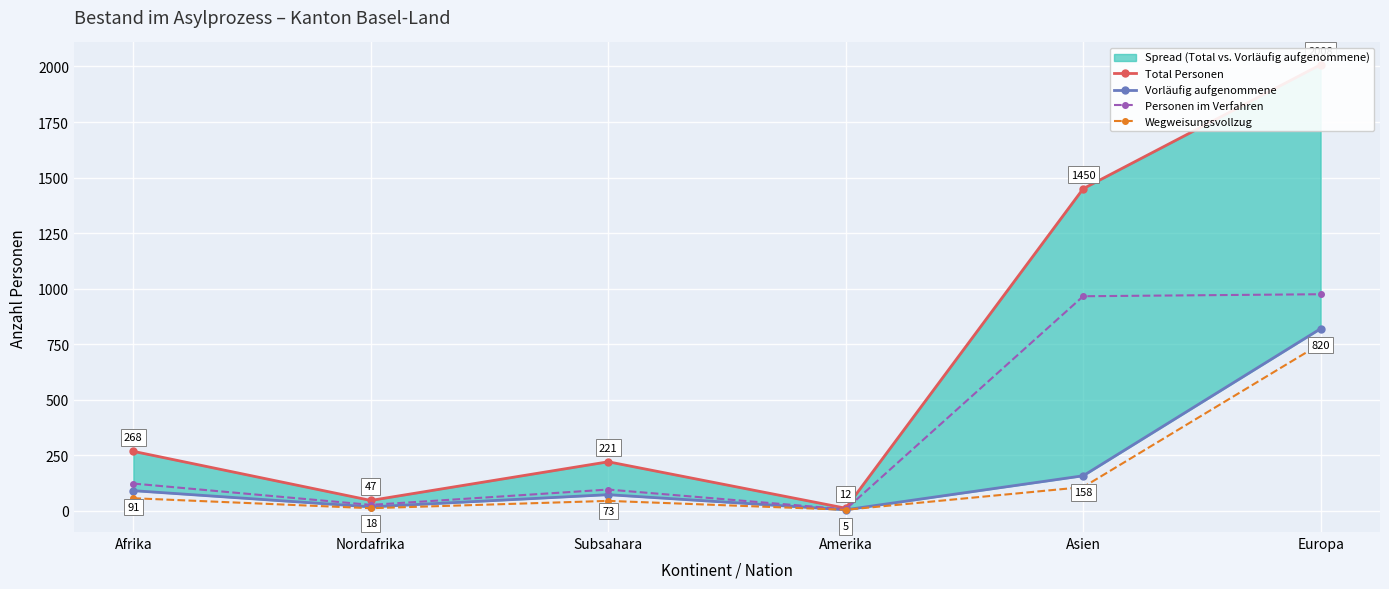

Is it true that Total Personen equals 18 at Amerika?

False